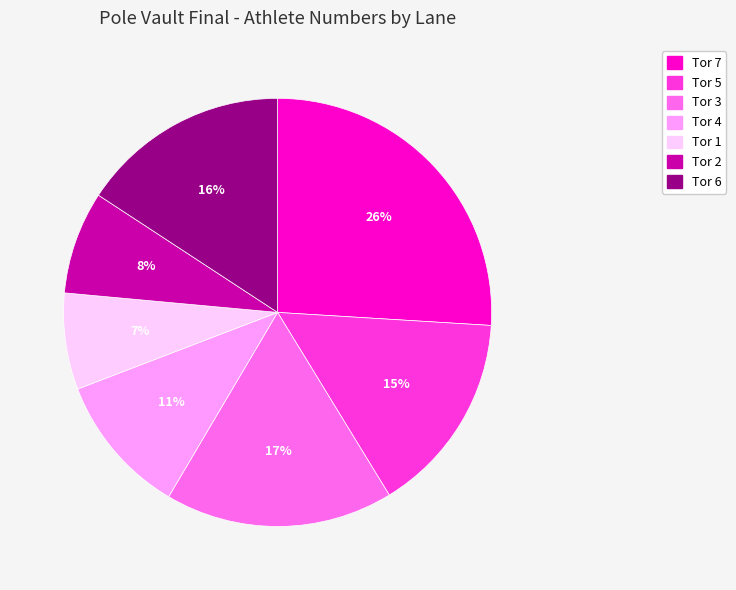

Do Tor 1 and Tor 4 together represent more than half of the pie?

No